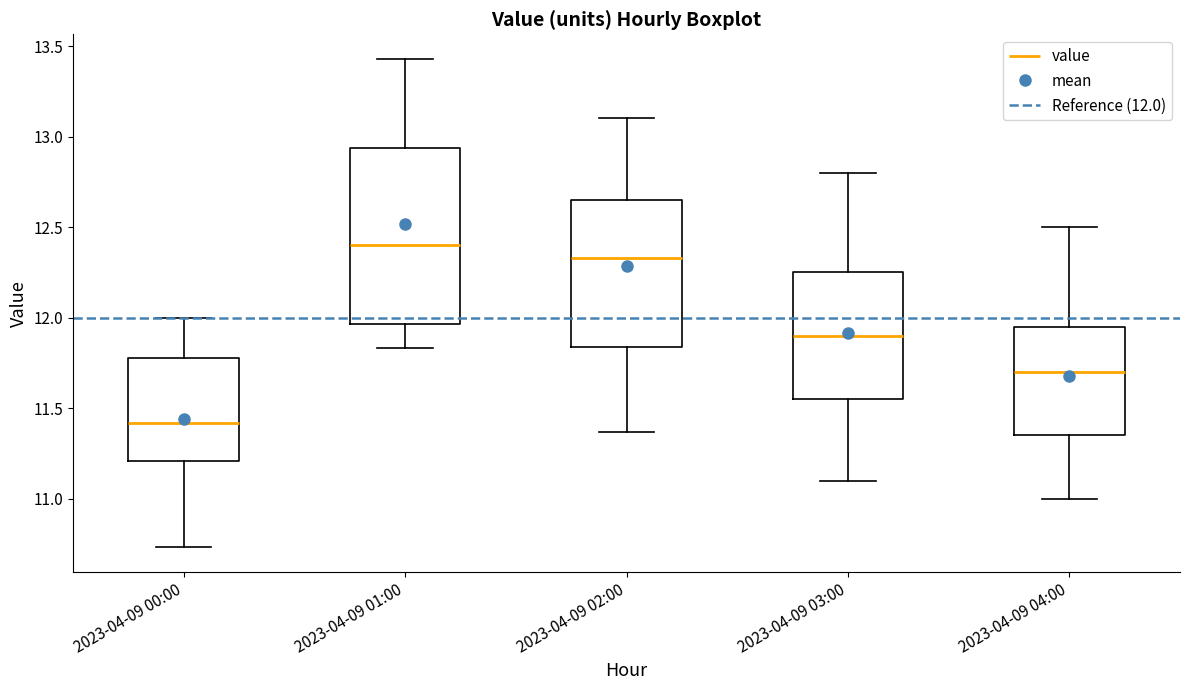

Where does the upper whisker of the box for 2023-04-09 02:00 end on the y-axis? The values are not printed on the chart, so give them approximately, as read against the axis.

13.10